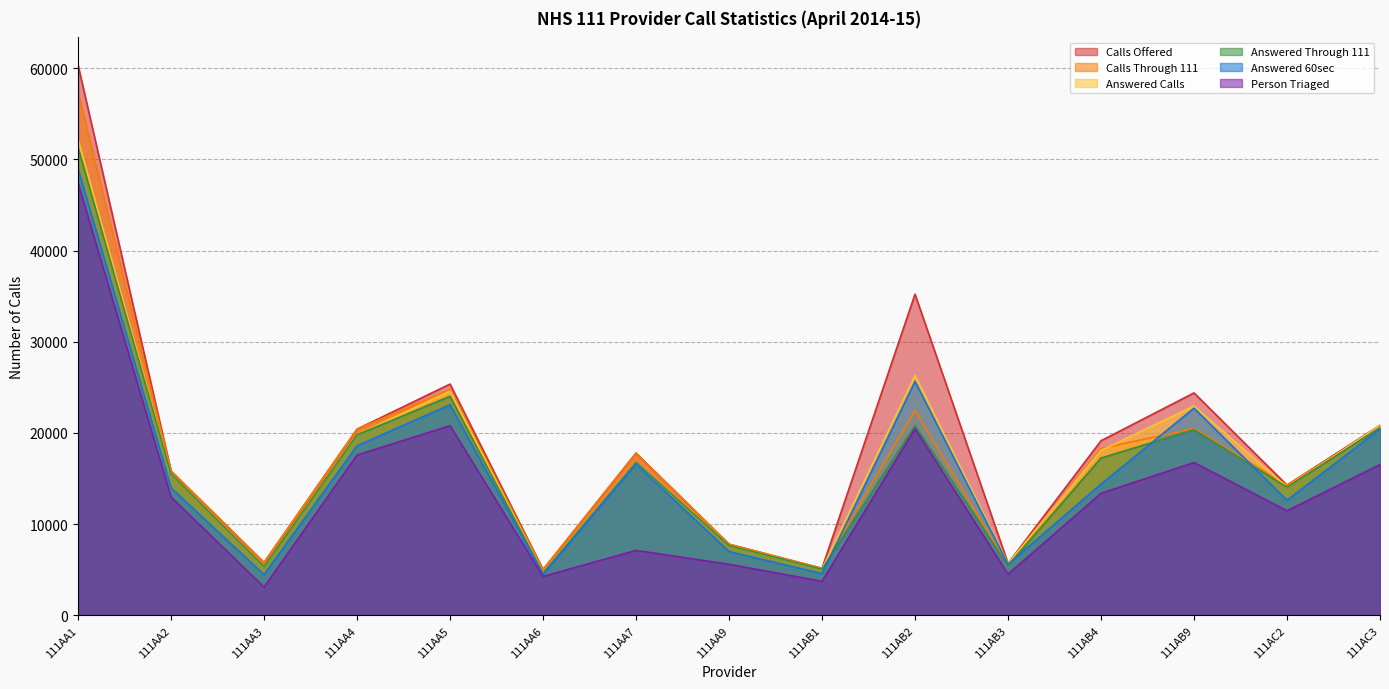

At 111AA7, list the series in order from smallest to largest.

Person Triaged, Answered 60sec, Answered Calls, Answered Through 111, Calls Offered, Calls Through 111